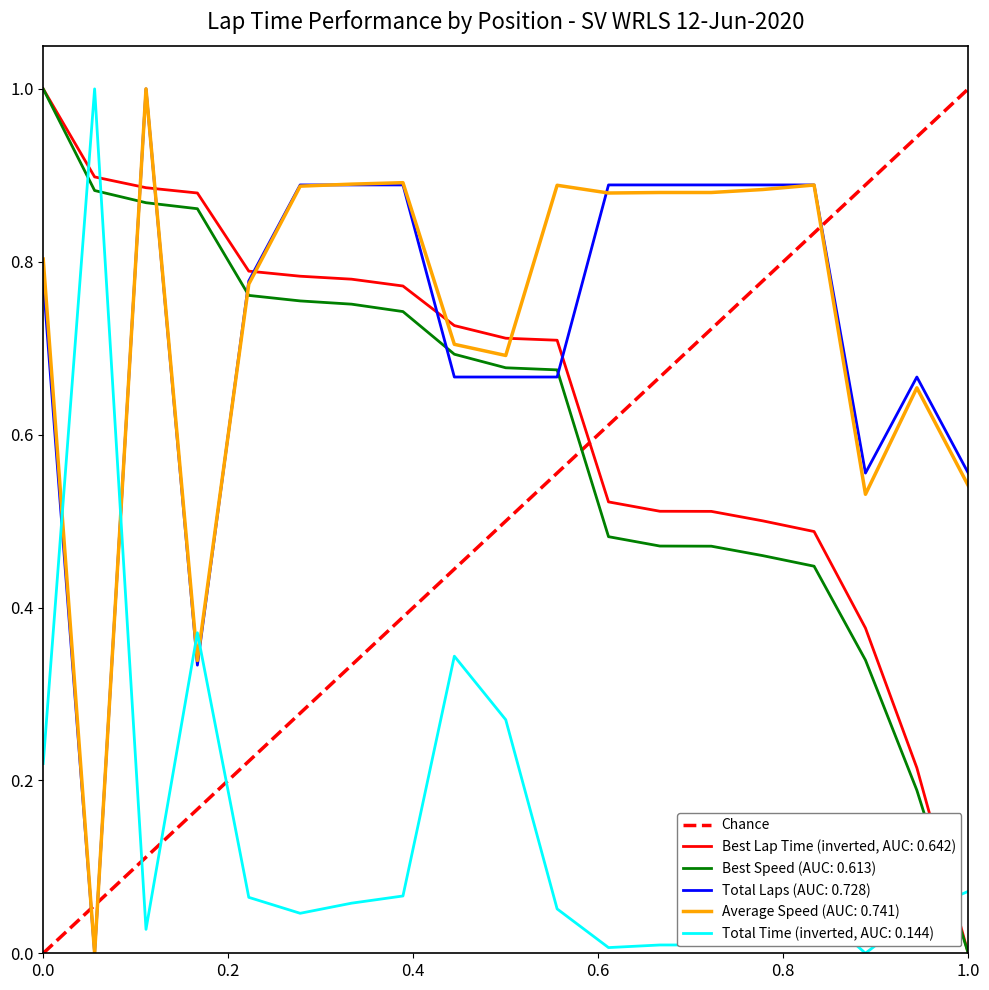

What is the maximum value for Best Lap Time (inverted, AUC: 0.642)?

1.0